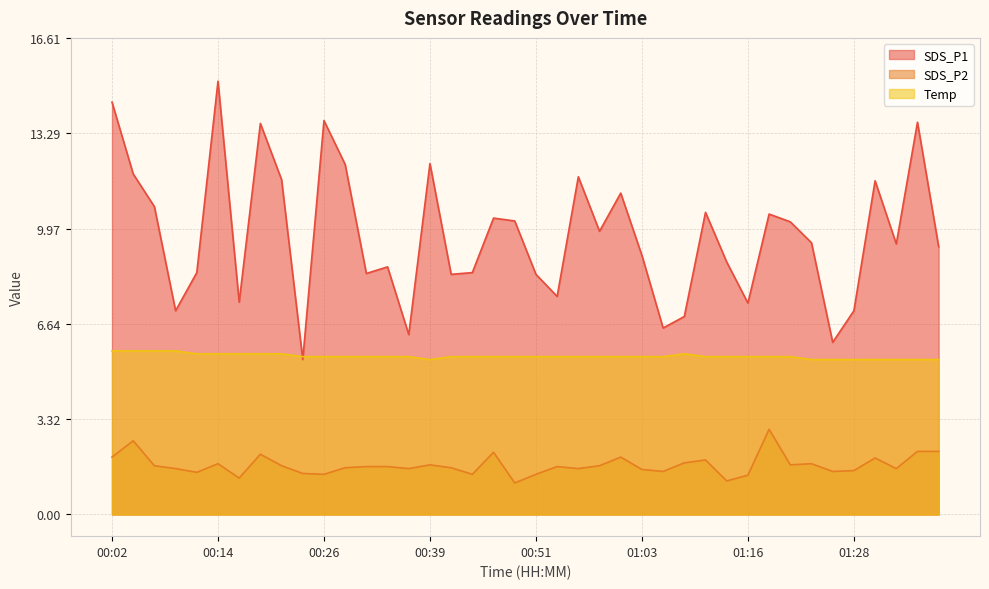

Which series has the widest spread of values?

SDS_P1